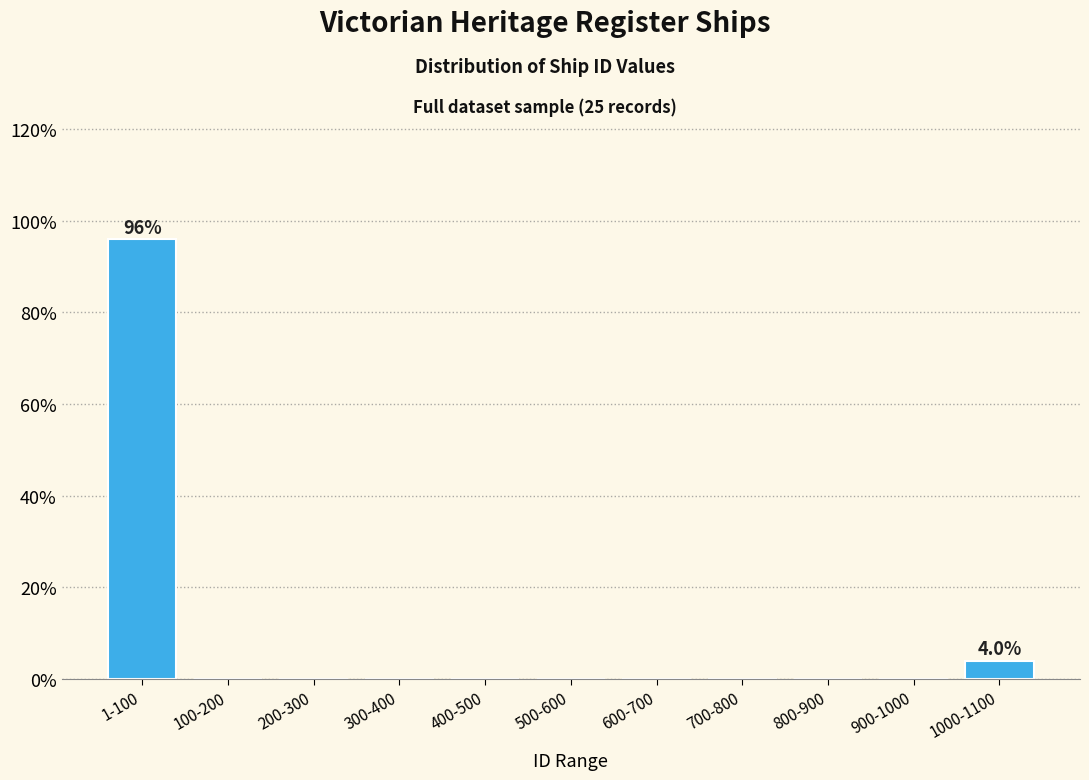

Reading left to right, extract all data points from this chart.

1-100=96	100-200=0	200-300=0	300-400=0	400-500=0	500-600=0	600-700=0	700-800=0	800-900=0	900-1000=0	1000-1100=4